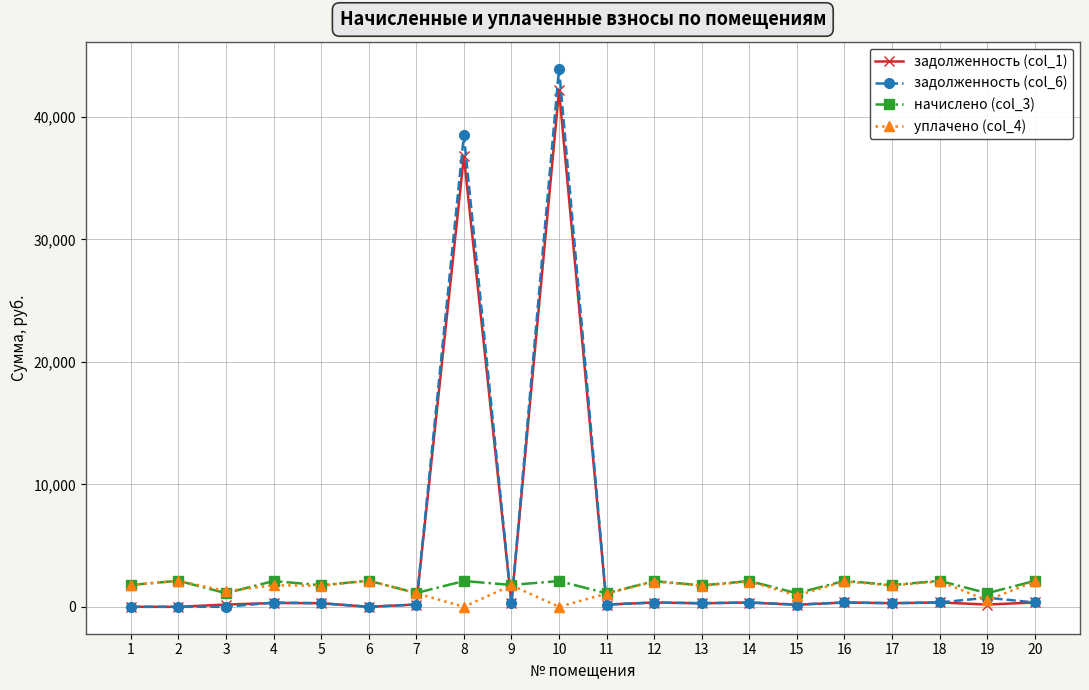

Is the value of задолженность (col_6) at 4 greater than the value of уплачено (col_4) at 5?

No